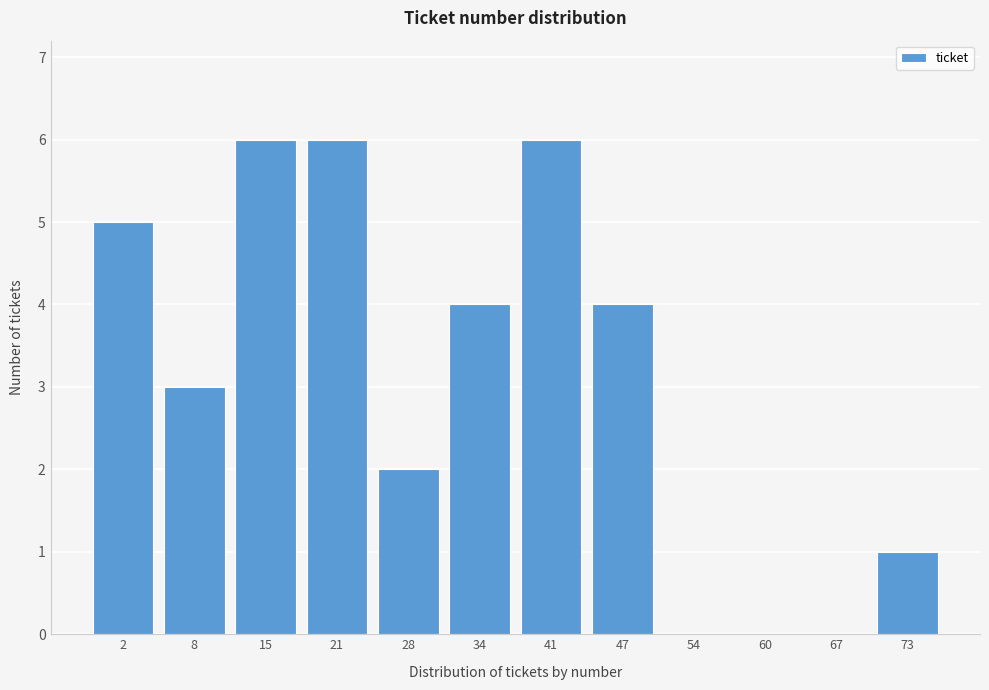

Reading left to right, list all the values displayed in this chart.

2=5	8=3	15=6	21=6	28=2	34=4	41=6	47=4	54=0	60=0	67=0	73=1